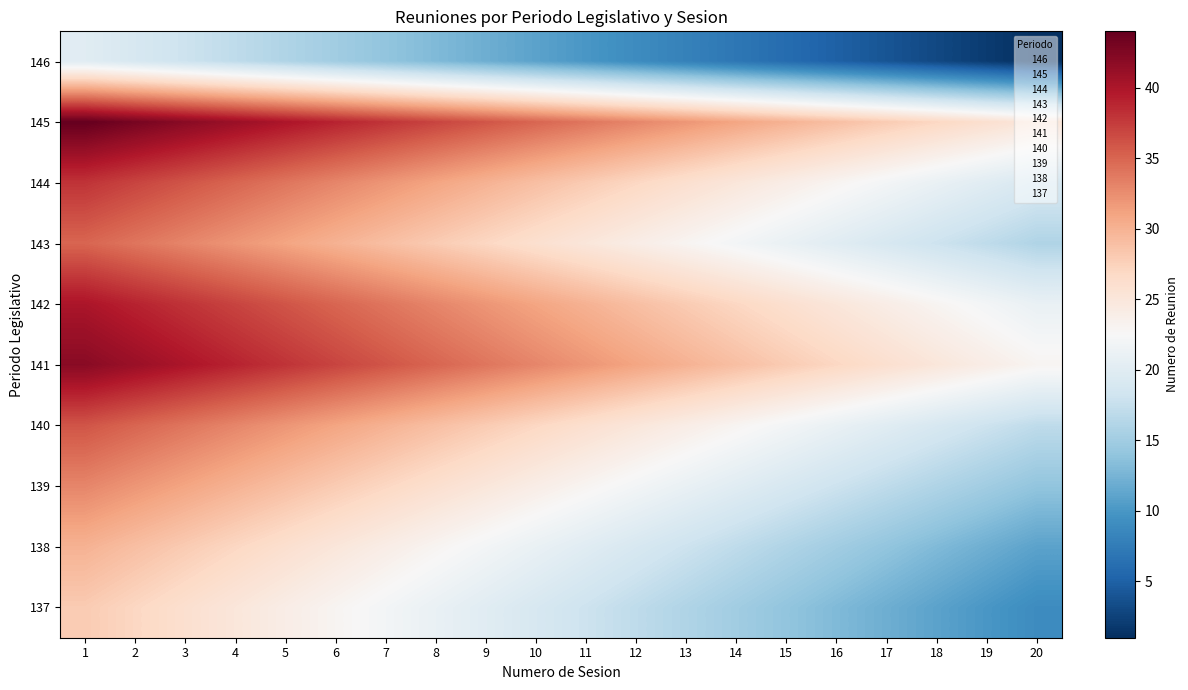

What is the difference between the highest and lowest values at 13?

24